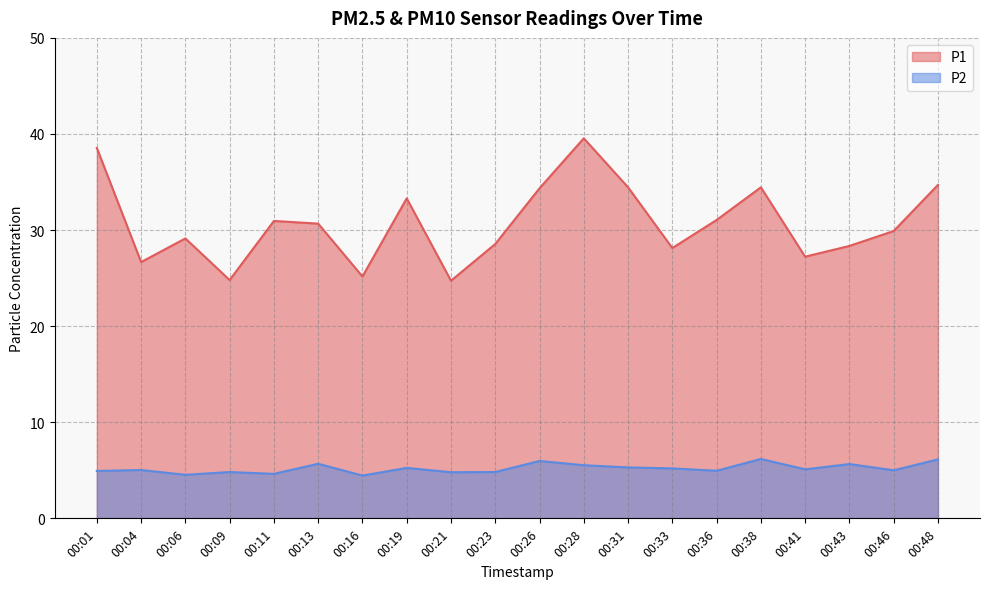

Is it true that P1 equals 34.5 at 00:38?

True